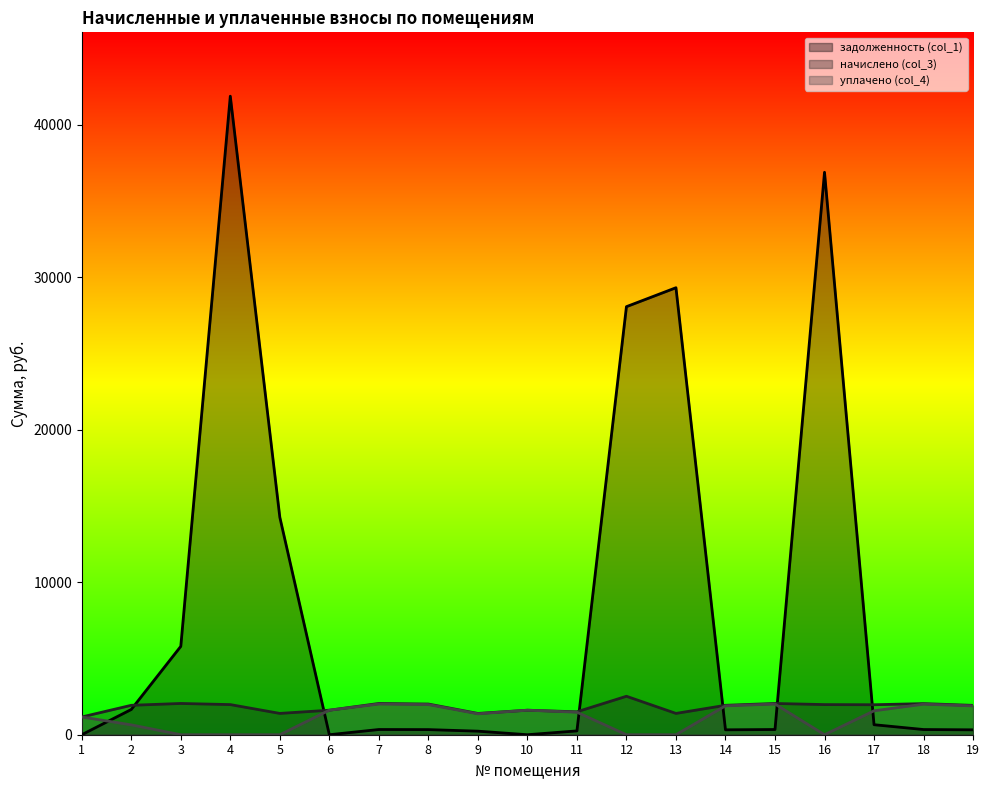

How many data points in начислено (col_3) are above 1929?

11